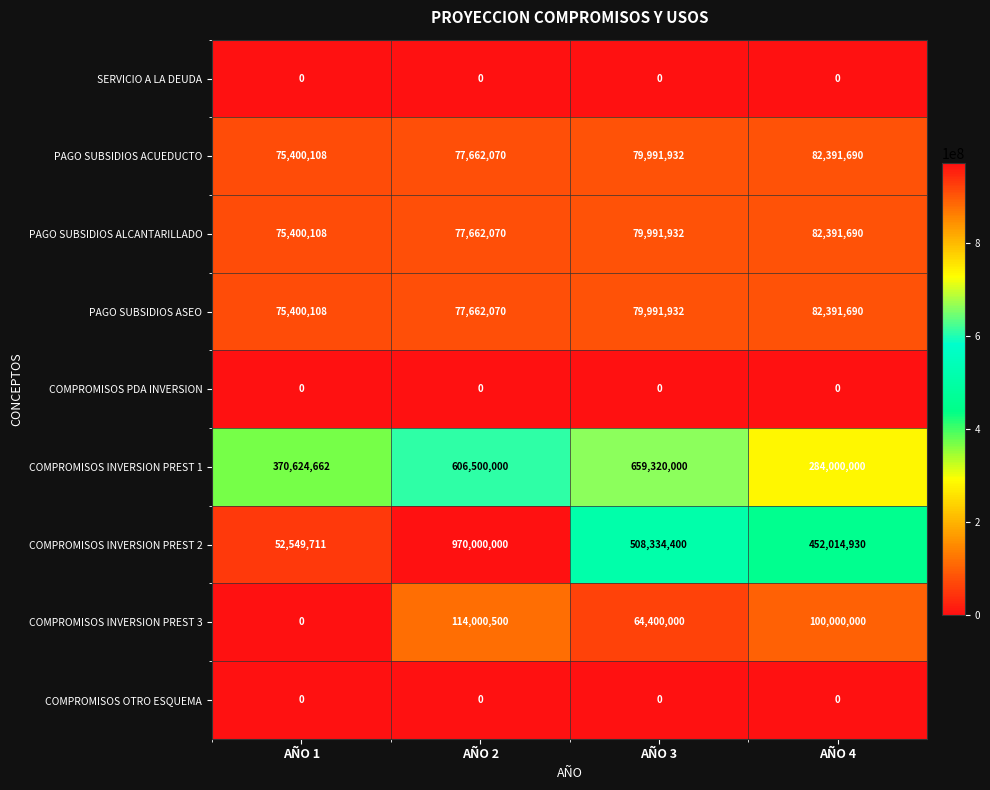

What value does the COMPROMISOS INVERSION PREST 3 series have at AÑO 3, to the nearest 100?

64400000